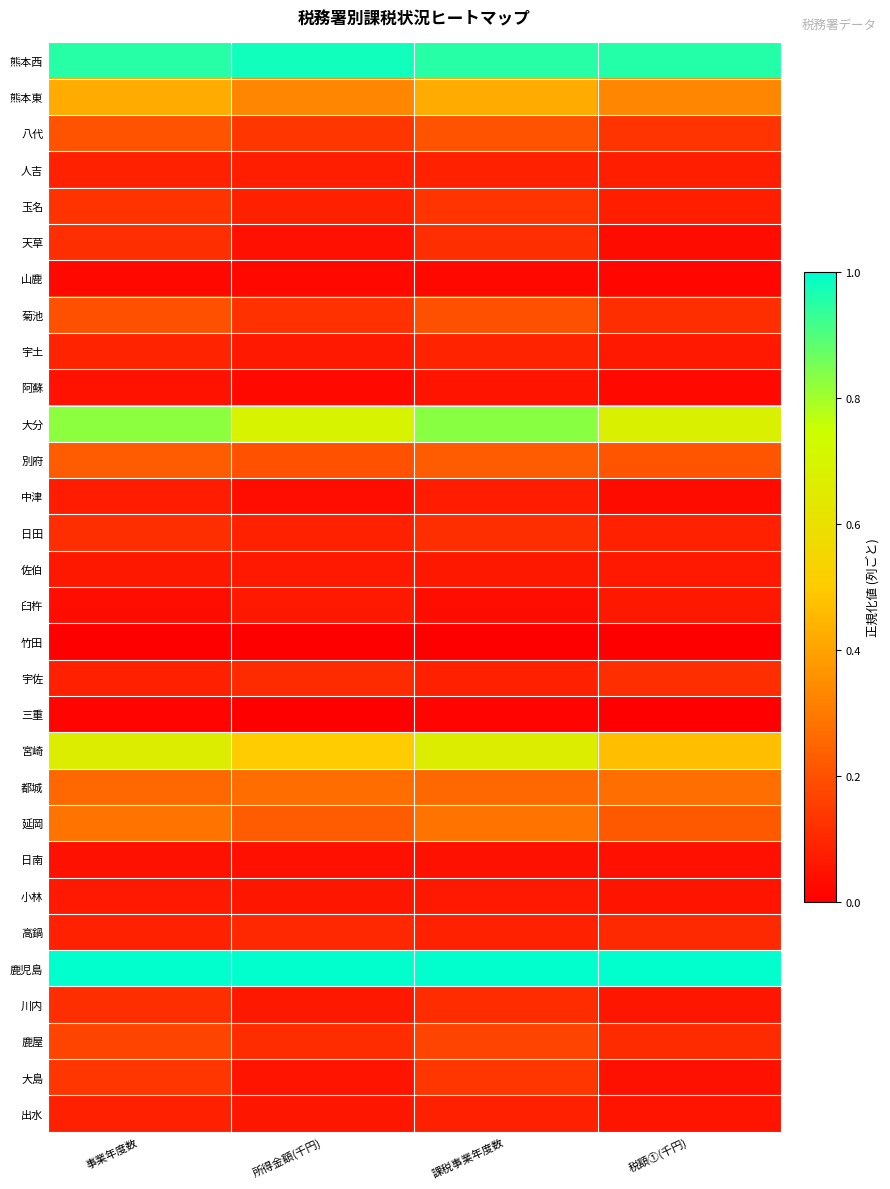

Count the number of categories in the chart.

4